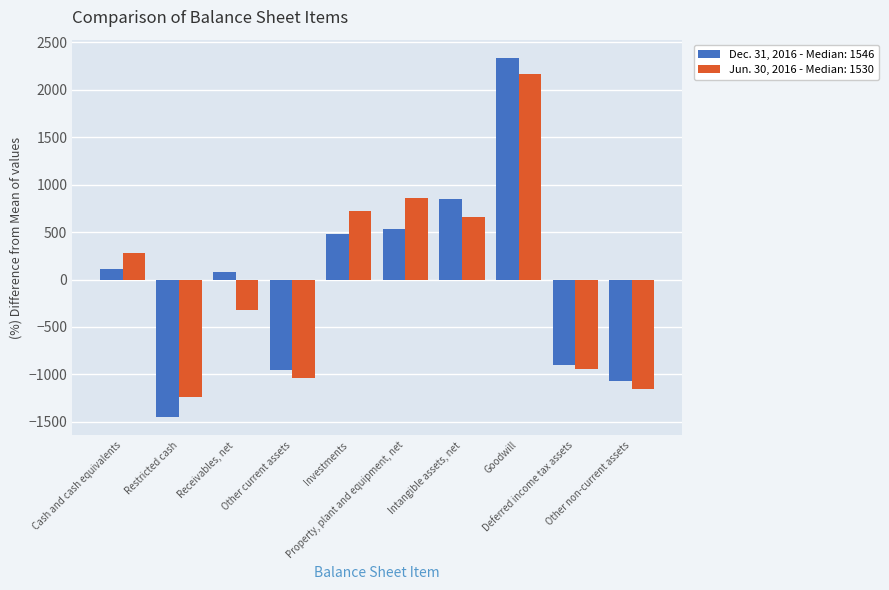

What is the difference between the maximum and second lowest values in the Jun. 30, 2016 - Median: 1530 series?

3318.0